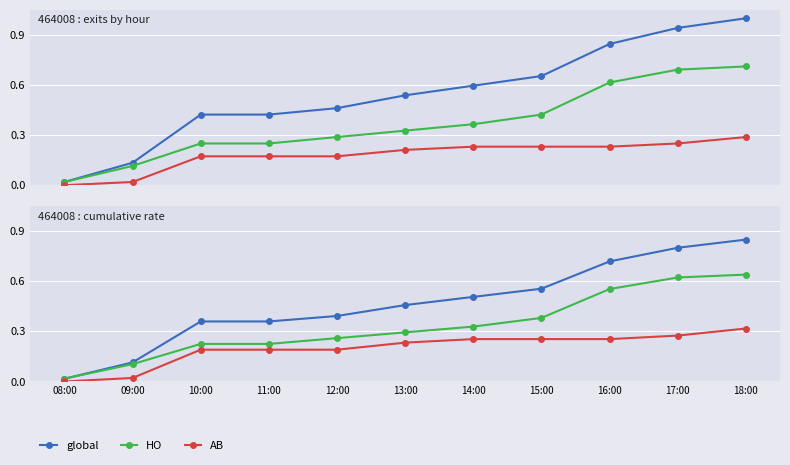

At 10:00, list the series in order from smallest to largest.

AB, HO, global